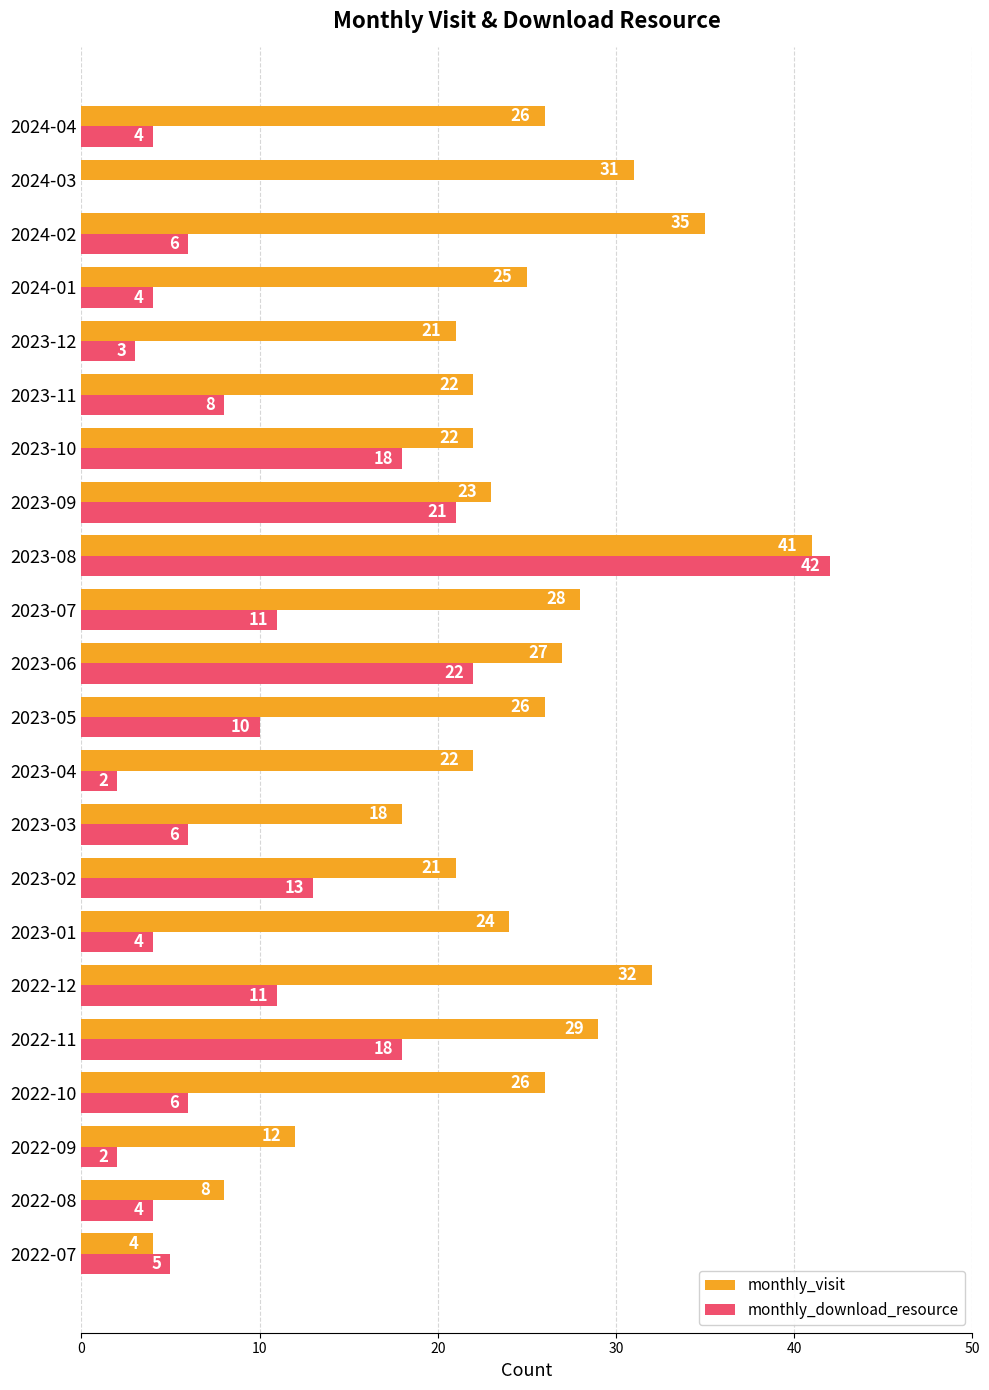

How many categories are shown in the chart?

22